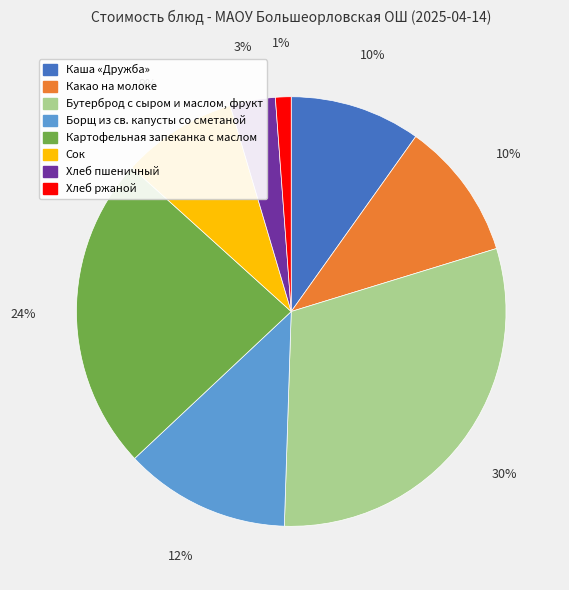

What percentage is the Сок slice, to the nearest percent?

9%